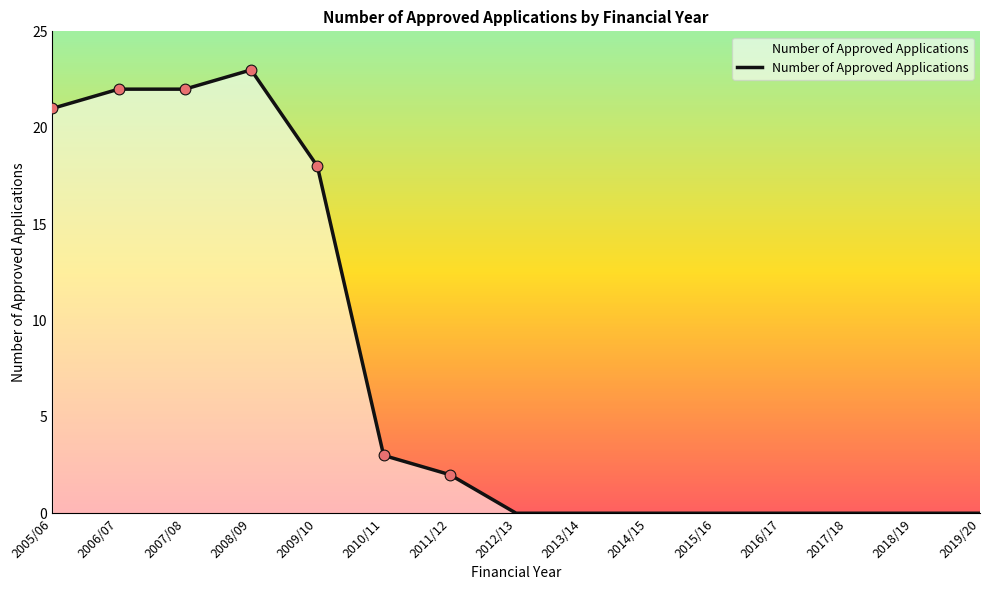

Approximately how many times larger is the value at 2011/12 compared to 2005/06?

0.1